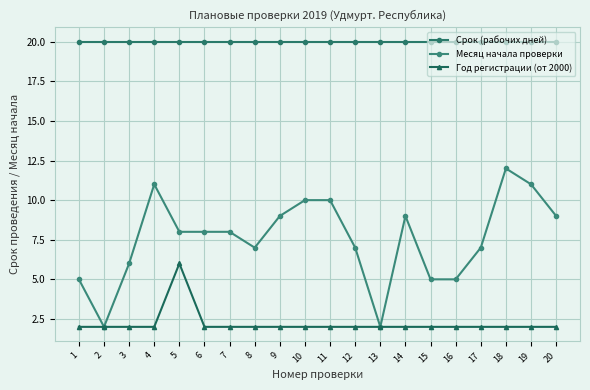

True or false: Срок (рабочих дней) and Месяц начала проверки cross at least once.

False